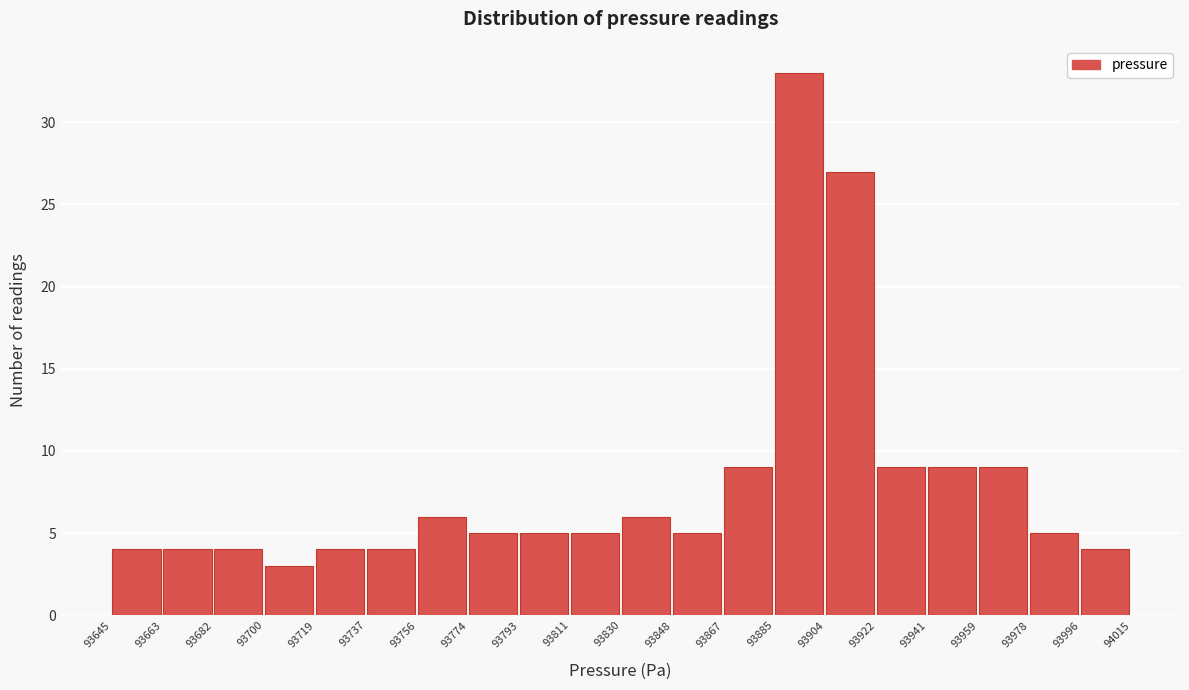

How tall is the bar that spans 93848 to 93867 on the x-axis? The values are not printed on the chart, so give them approximately, as read against the axis.

5